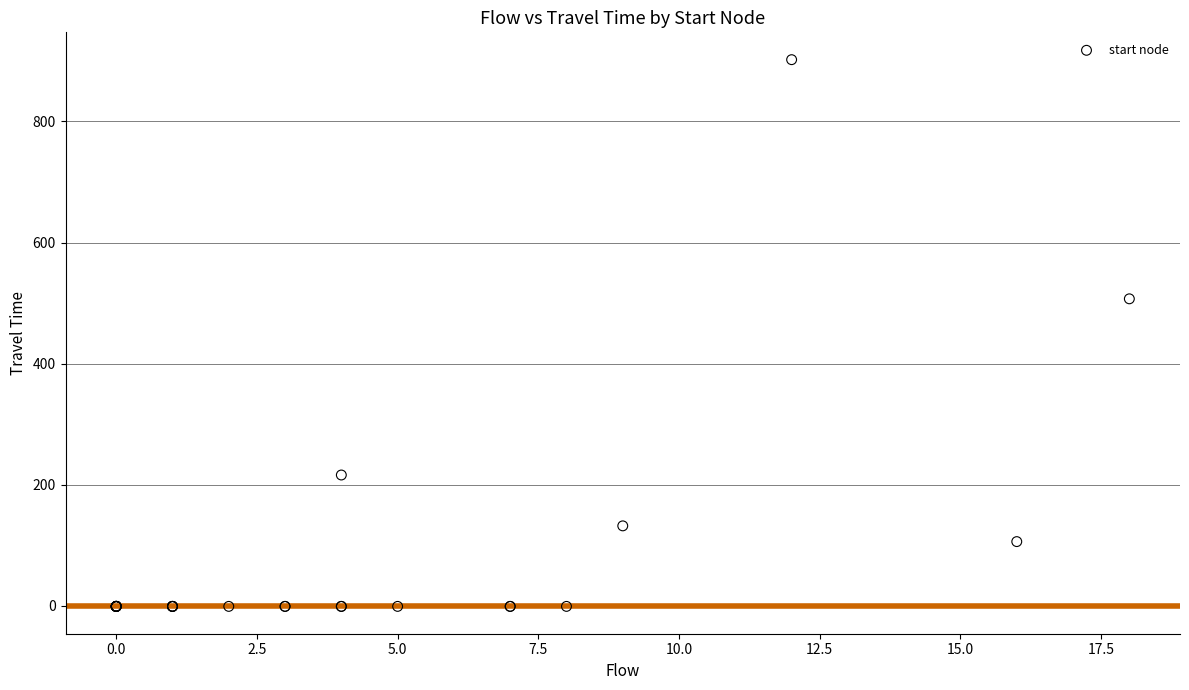

What Y value in the scatter plot is closest to 450?

507